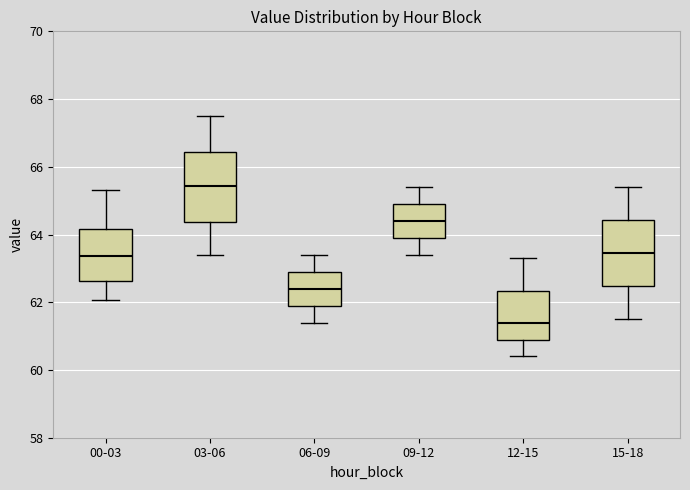

Reading left to right, read every box against the y-axis: the position of its median line, the range the box covers, and the ends of its whiskers. The values are not printed on the chart, so give them approximately, as read against the axis.

00-03: median 63.4, box 62.6 to 64.2, whiskers 62.0 to 65.4
03-06: median 65.4, box 64.4 to 66.4, whiskers 63.4 to 67.6
06-09: median 62.4, box 62.0 to 63.0, whiskers 61.4 to 63.4
09-12: median 64.4, box 64.0 to 65.0, whiskers 63.4 to 65.4
12-15: median 61.4, box 61.0 to 62.4, whiskers 60.4 to 63.4
15-18: median 63.4, box 62.4 to 64.4, whiskers 61.6 to 65.4